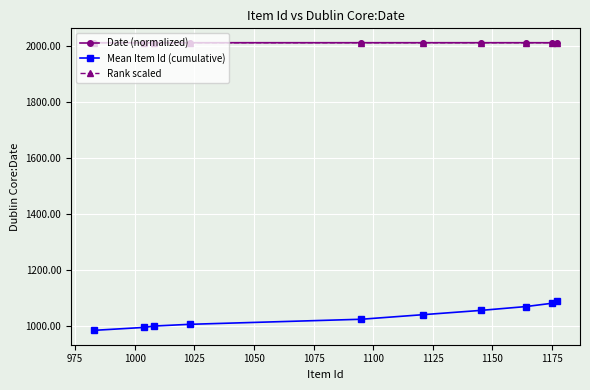

At how many categories does at least one series exceed 1786?

10